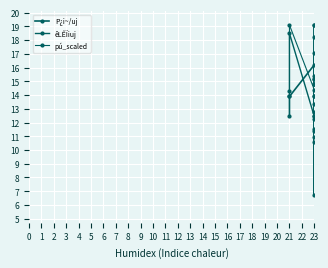

How many values in the P¿i~/uj series exceed 14?

9